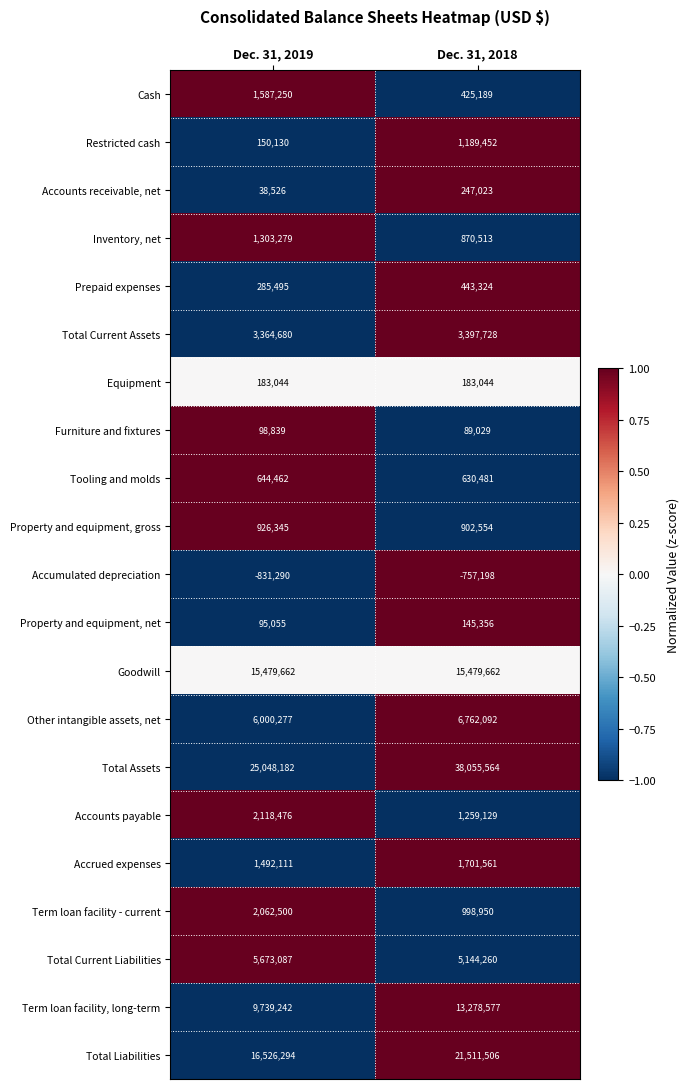

At which category does the chart reach its peak across all series?

Dec. 31, 2018